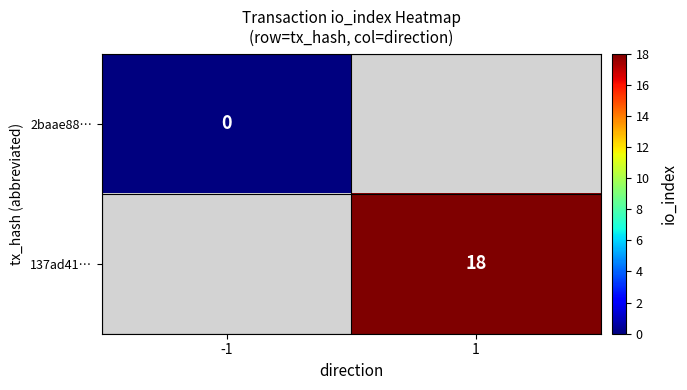

Which has a higher value, -1 or 1?

1